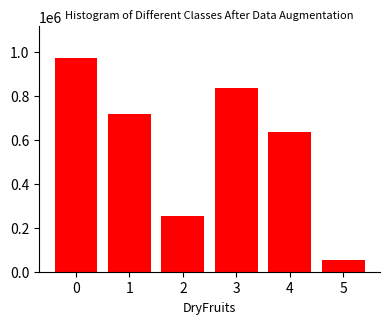

Reading left to right, extract all data points from this chart.

0=969811	1=715331	2=254480	3=836877	4=633919	5=53147